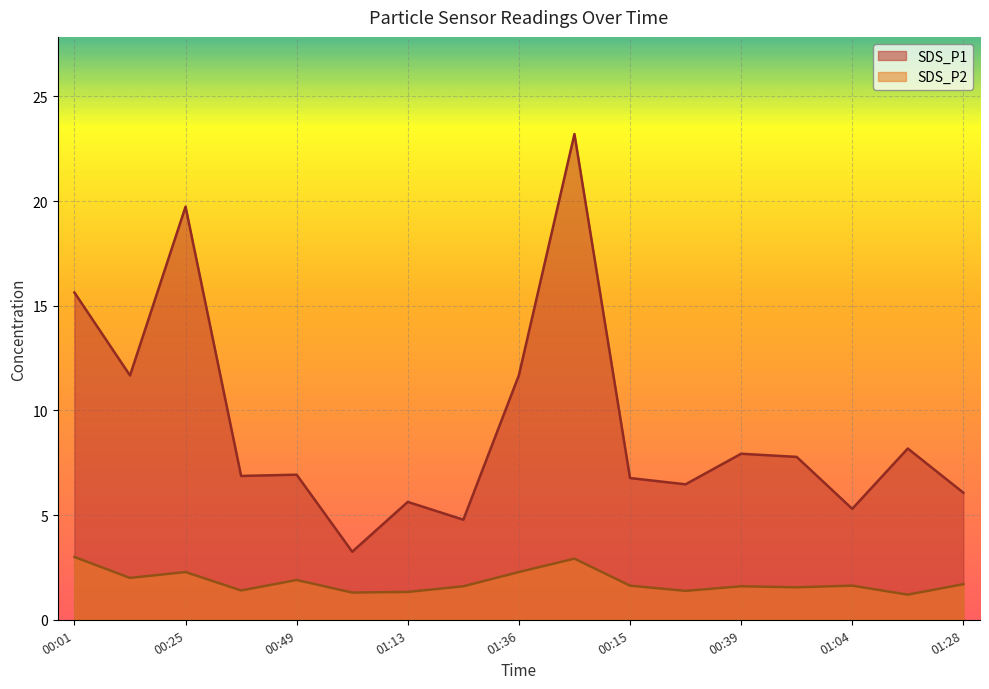

Which category has the highest value across all series?

00:03